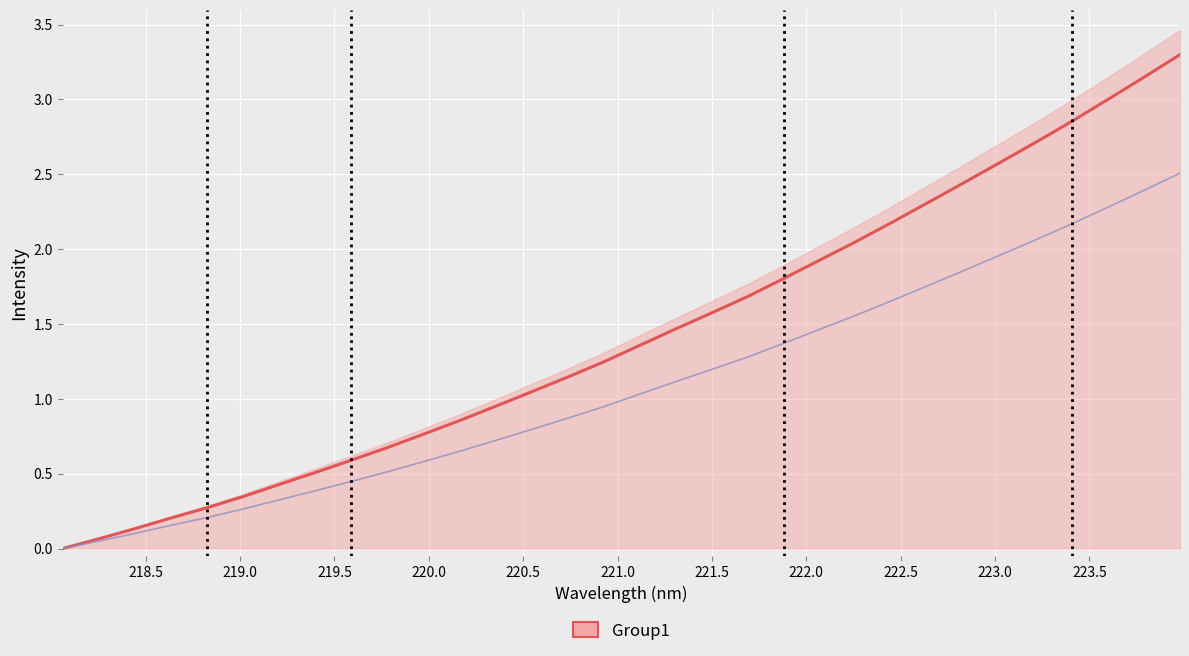

What is the average value of the x series?

1.4